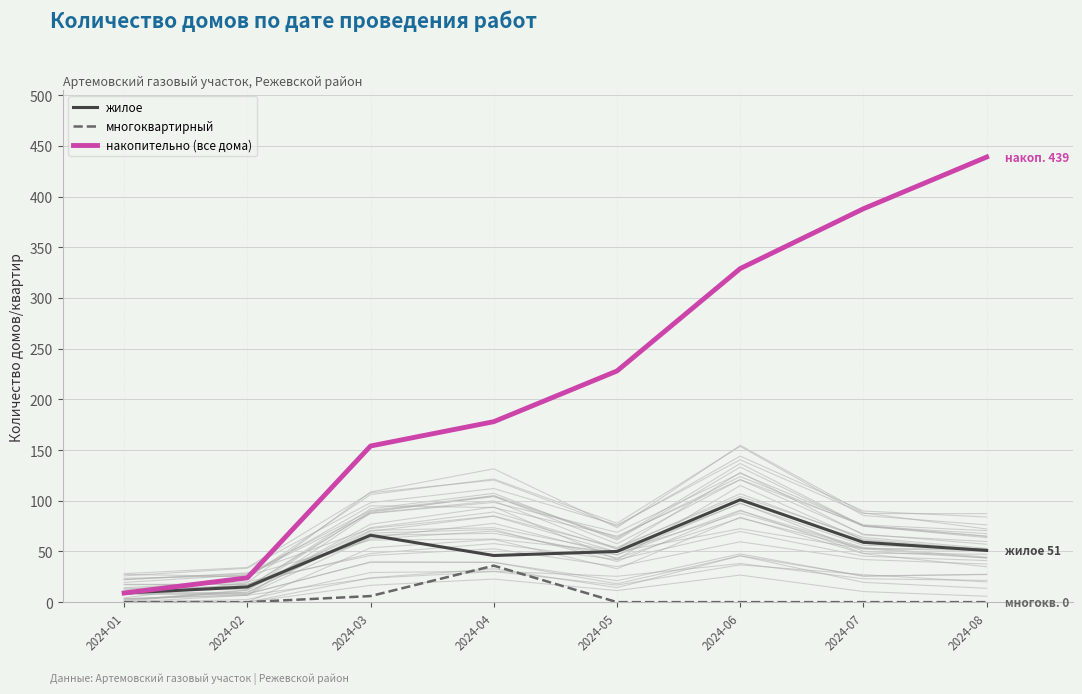

What is the difference between the maximum and minimum values in the жилое series?

92